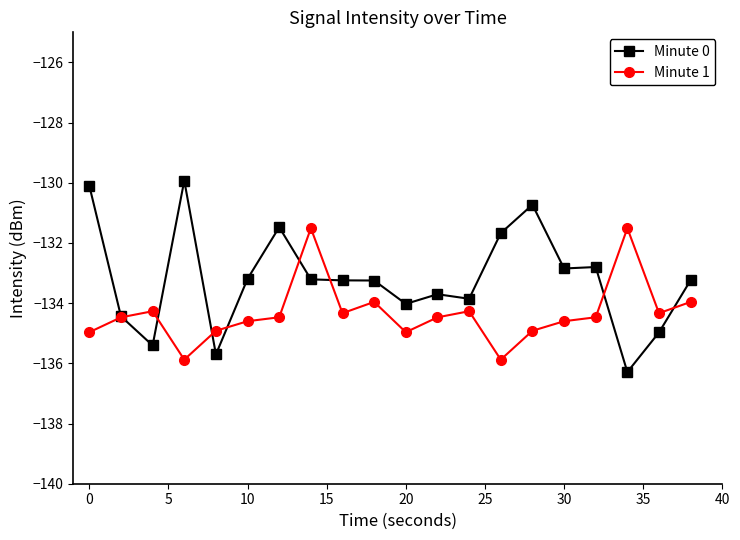

At how many categories does at least one series exceed -132?

7